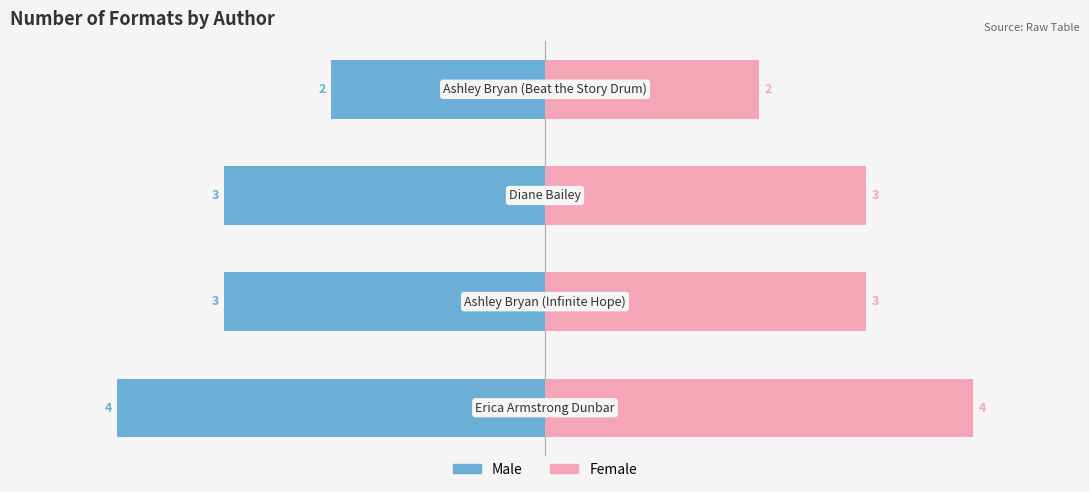

Reading left to right, list all the values displayed in this chart.

Male: −6=-4	−4=-3	−2=-3	0=-2
Female: −6=4	−4=3	−2=3	0=2